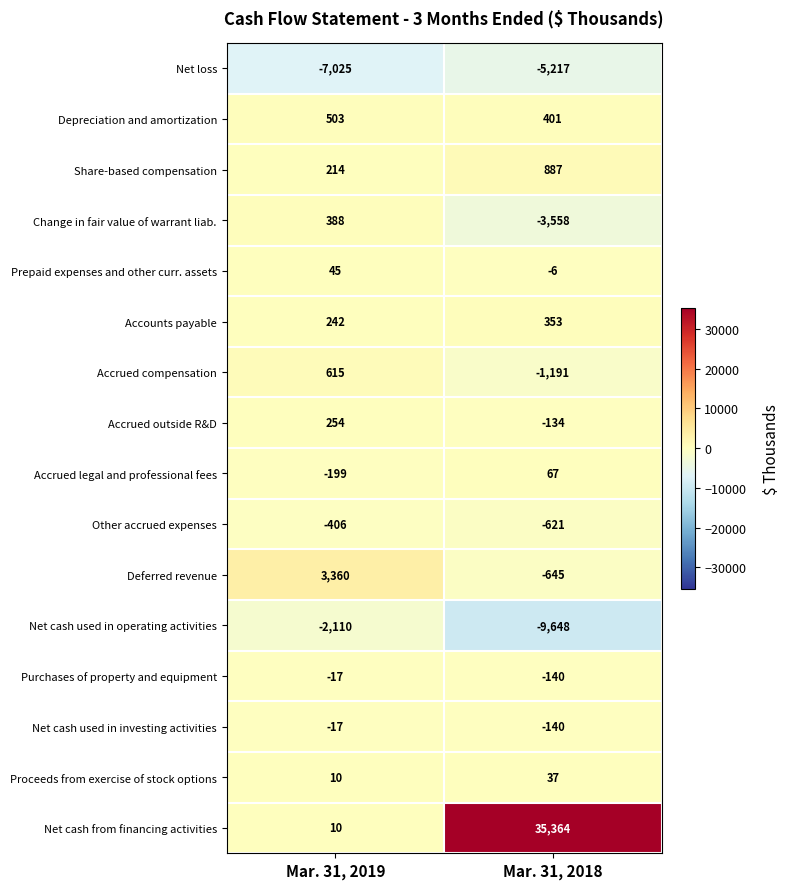

Rank the categories by Other accrued expenses value from lowest to highest.

Mar. 31, 2018, Mar. 31, 2019